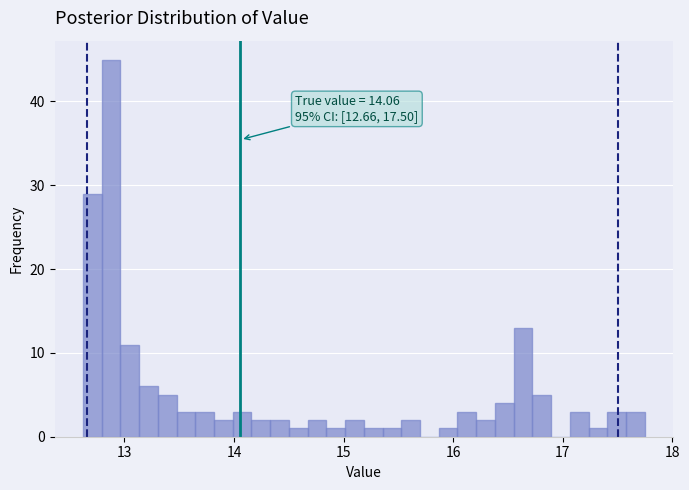

Around what value on the x-axis is the tallest bar? Give the approximate position of its centre, as read against the axis.

12.9